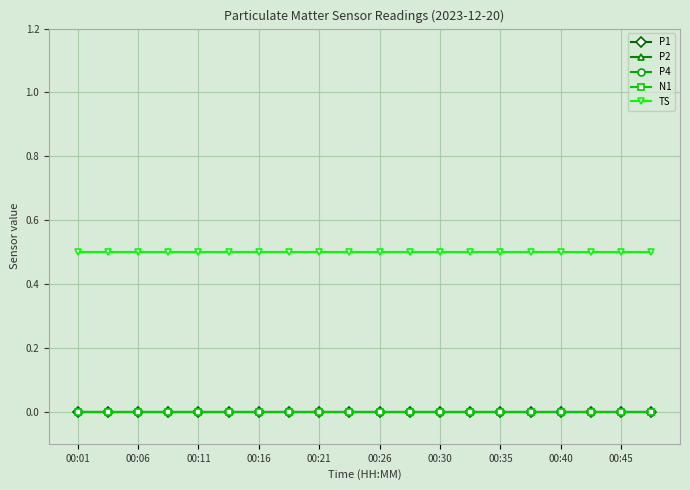

Is this an area chart (filled region under the line)?

No